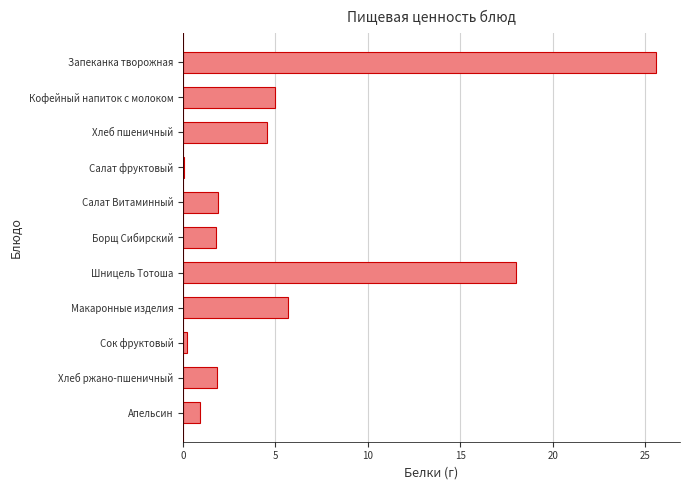

The chart shows a value of 0.9 at Апельсин. True or false?

True